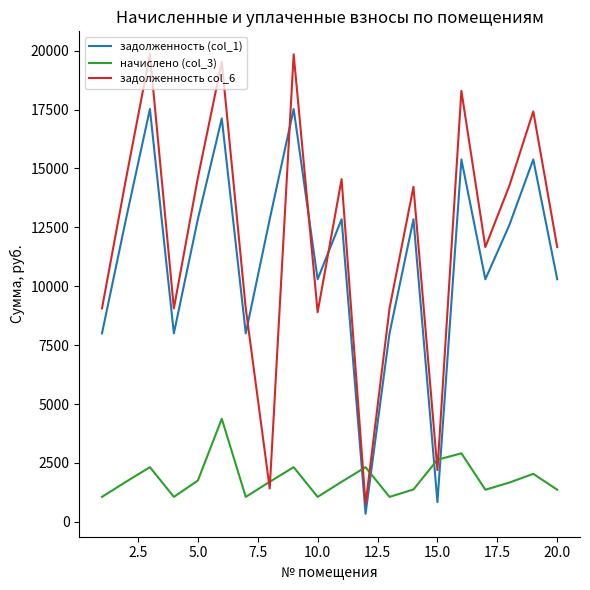

Which series has the widest spread of values?

задолженность col_6